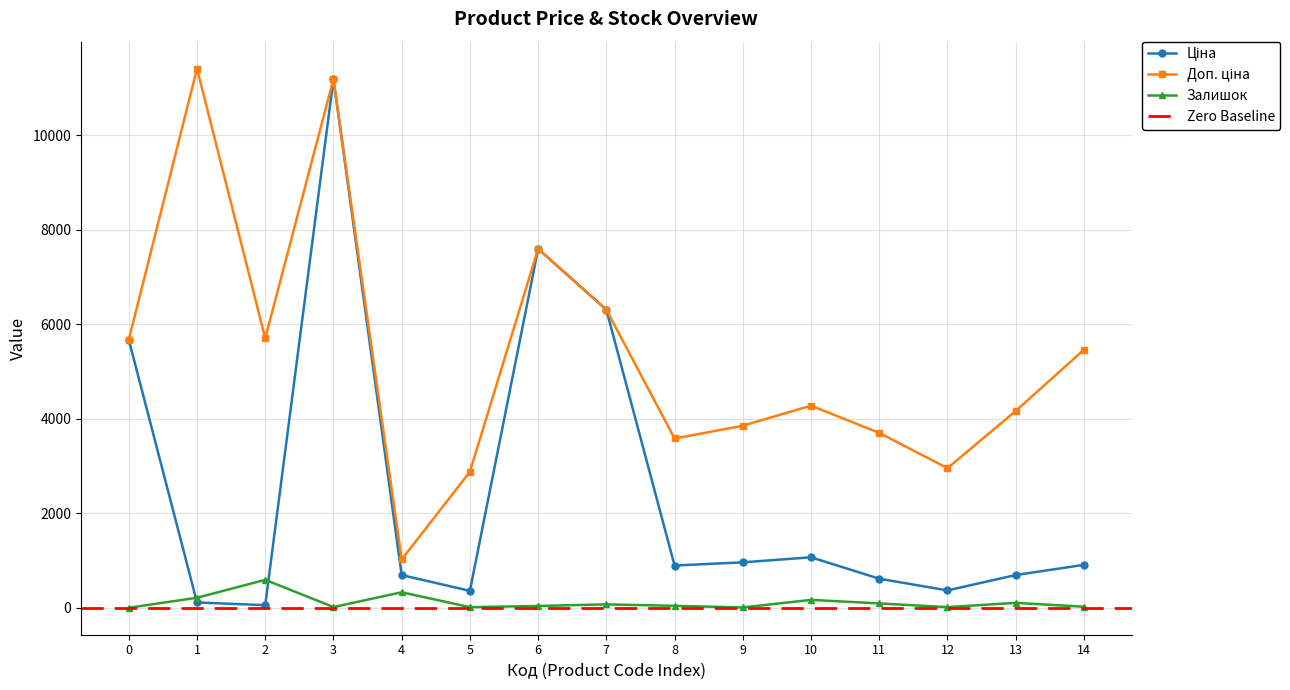

Which series has the largest total across all categories?

Доп. ціна